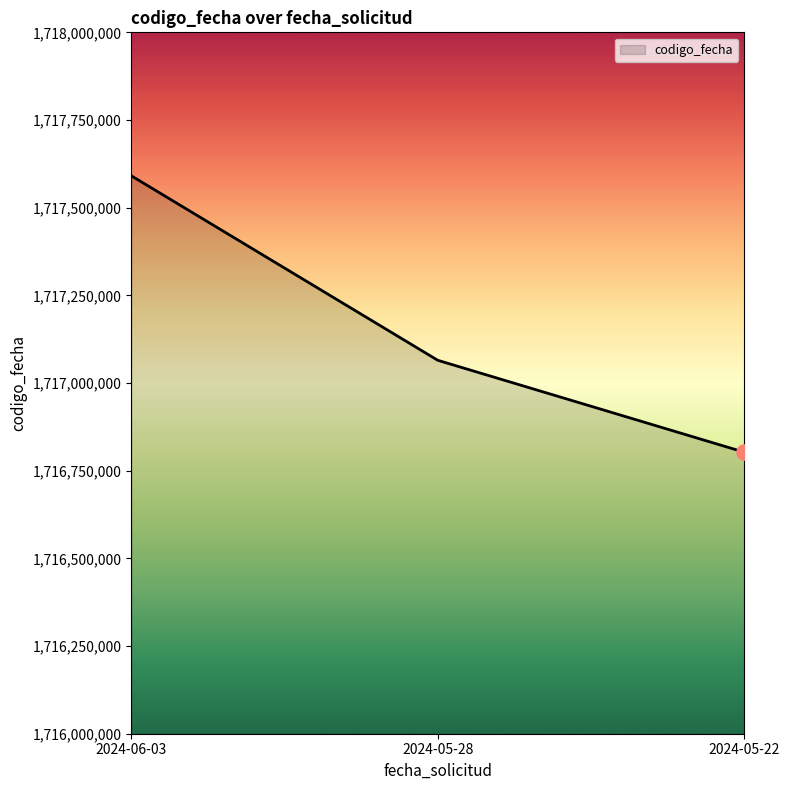

Approximately how many times larger is the value at 2024-05-28 compared to 2024-06-03?

1.0